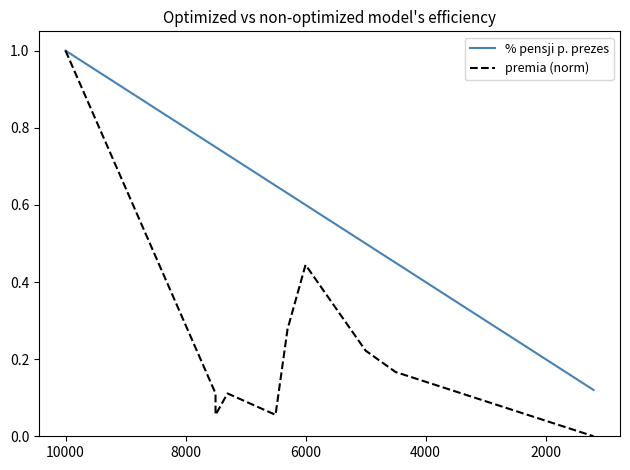

True or false: premia (norm) and % pensji p. prezes intersect in this chart.

False